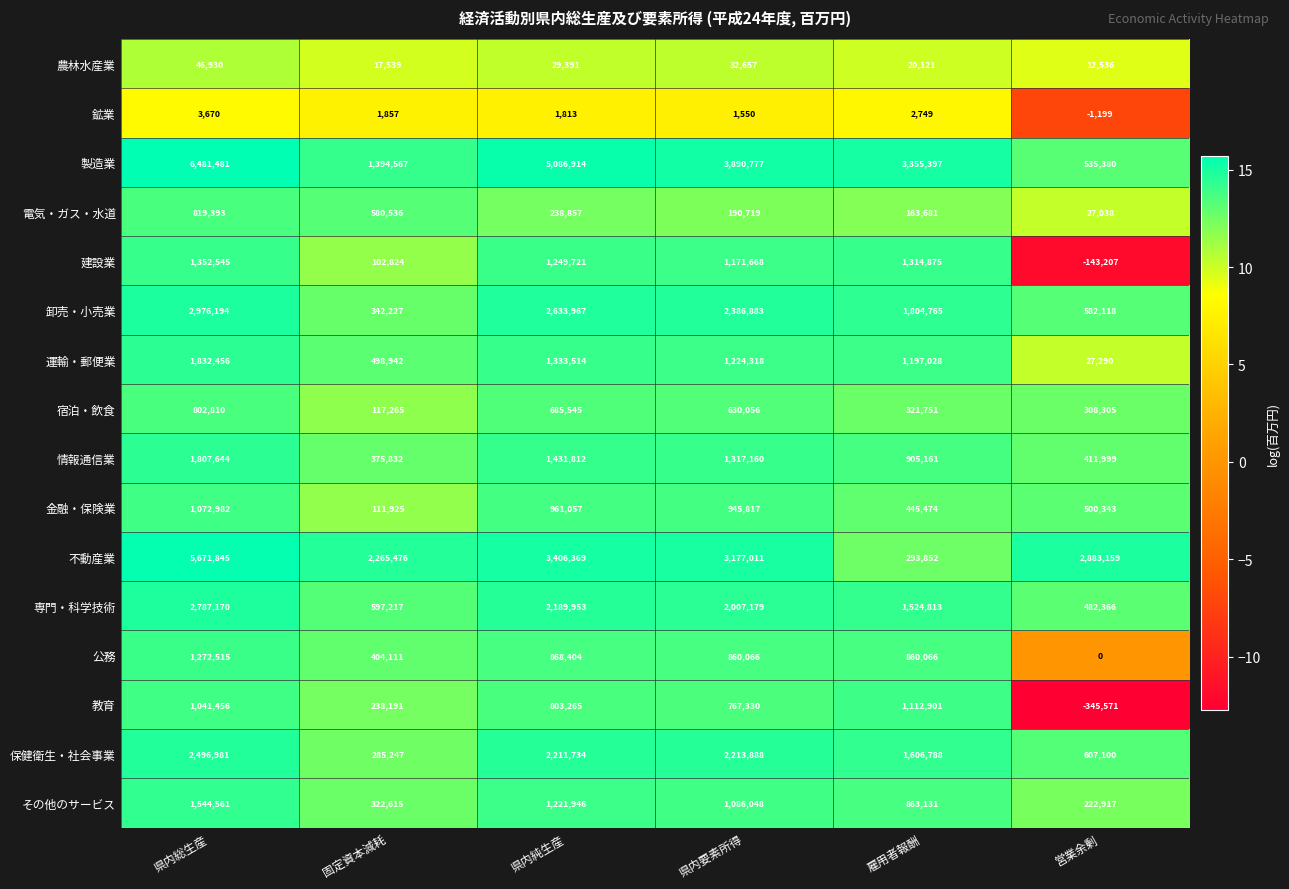

Which series has the widest spread of values?

製造業